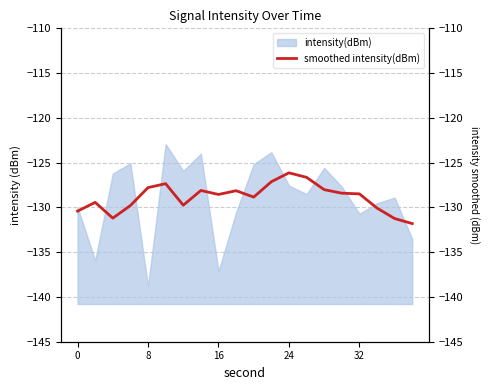

The value of intensity(dBm) at 8 is -59.7. True or false?

False